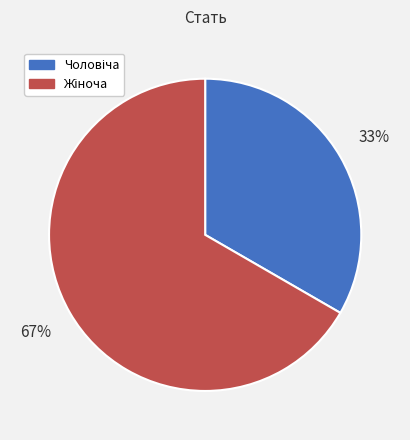

To the nearest percent, what is the average slice percentage?

50%